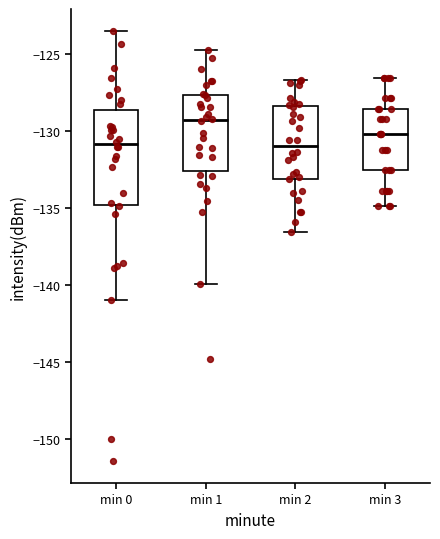

Reading left to right, transcribe this box plot: for each box, give where its median line is, the range the box spans, and where its two whiskers end, as read against the y-axis. The values are not printed on the chart, so give them approximately, as read against the axis.

min 0: median -131.0, box -135.0 to -128.5, whiskers -141.0 to -123.5
min 1: median -129.5, box -132.5 to -127.5, whiskers -140.0 to -125.0
min 2: median -131.0, box -133.0 to -128.5, whiskers -136.5 to -126.5
min 3: median -130.0, box -132.5 to -128.5, whiskers -135.0 to -126.5